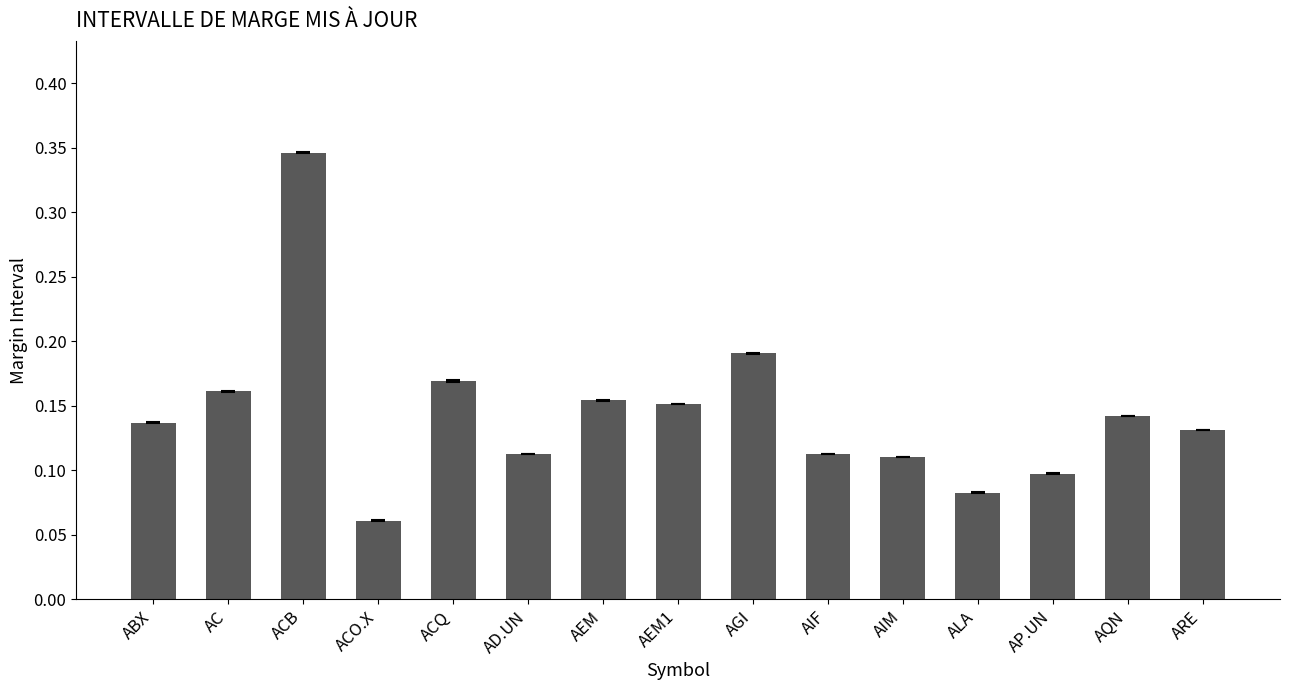

Which has a higher value, AD.UN or AEM?

AEM